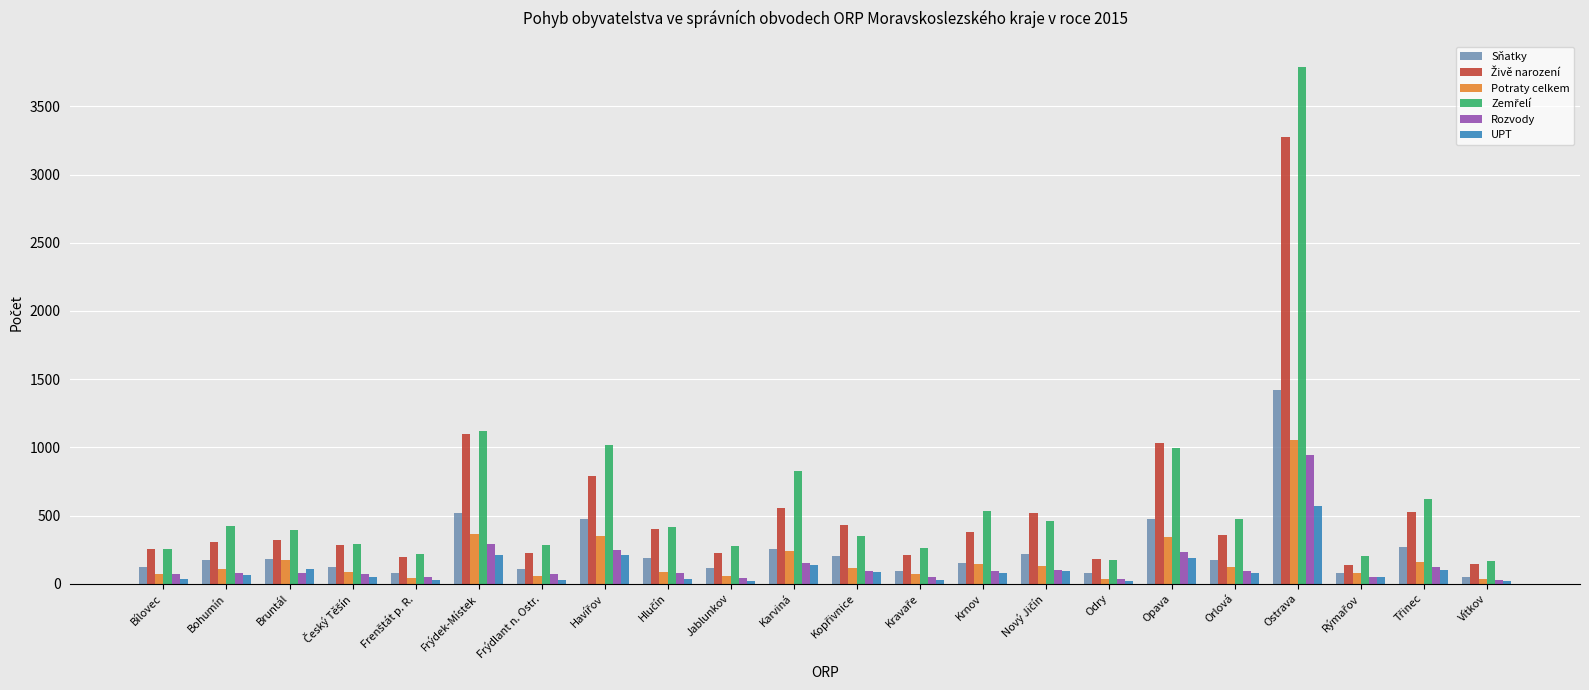

What is the highest value of the Sňatky series?

1418